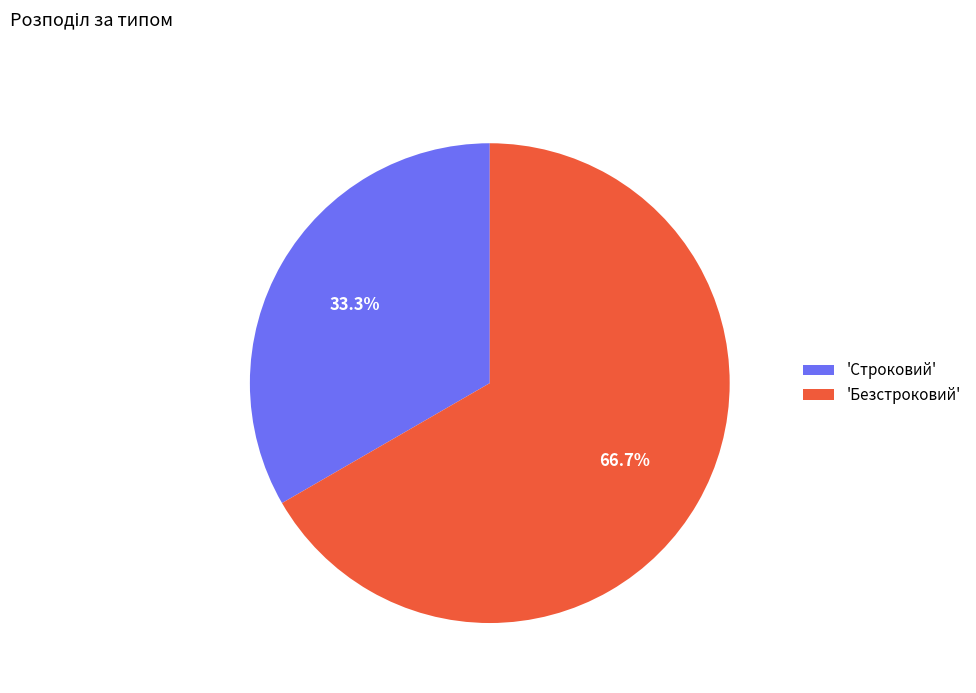

Combined, what portion of the pie is 'Строковий' and 'Безстроковий'?

100.0%